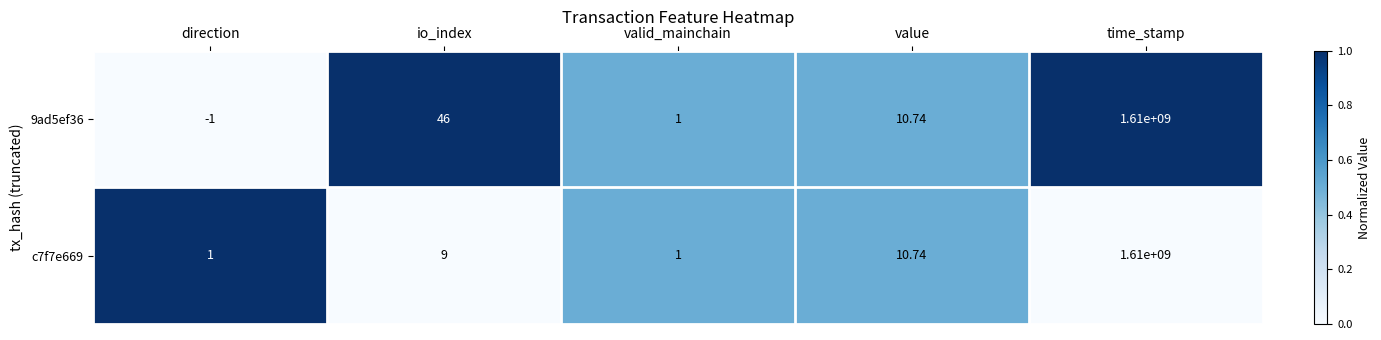

Where is 9ad5ef36 nearest to the value 804999999?

io_index